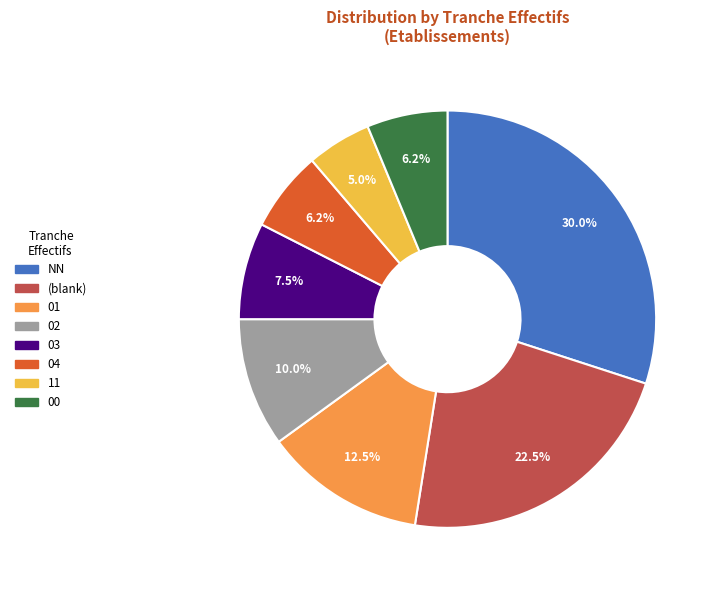

Is there a majority slice in this chart?

No